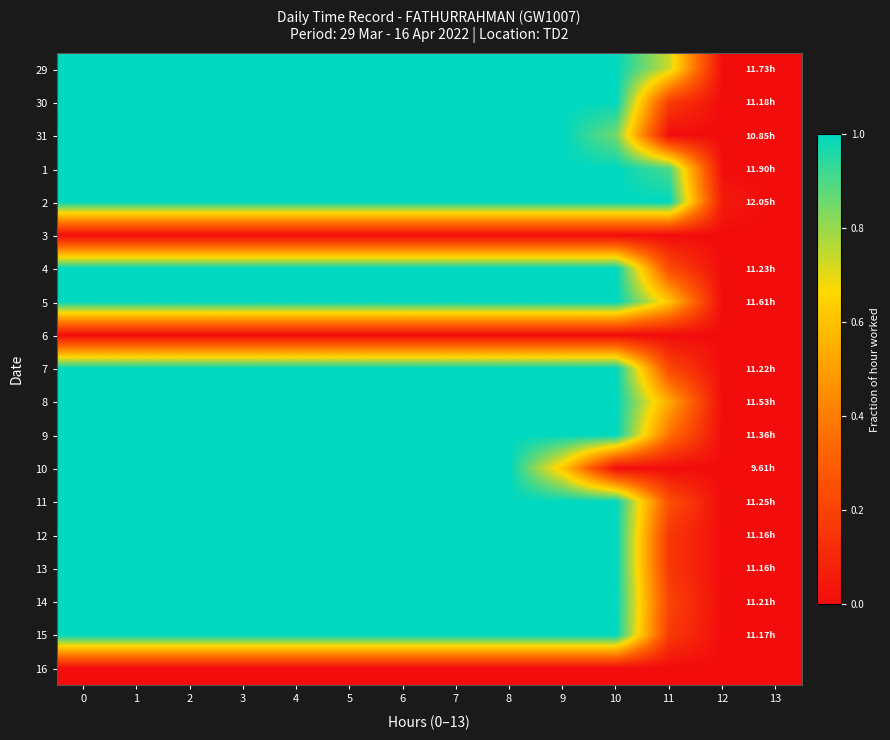

Reading left to right, what are all the values shown in this chart?

29: 0=1.0	1=1.0	2=1.0	3=1.0	4=1.0	5=1.0	6=1.0	7=1.0	8=1.0	9=1.0	10=1.0	11=0.7	12=0.0	13=0.0
30: 0=1.0	1=1.0	2=1.0	3=1.0	4=1.0	5=1.0	6=1.0	7=1.0	8=1.0	9=1.0	10=1.0	11=0.2	12=0.0	13=0.0
31: 0=1.0	1=1.0	2=1.0	3=1.0	4=1.0	5=1.0	6=1.0	7=1.0	8=1.0	9=1.0	10=0.8	11=0.0	12=0.0	13=0.0
1: 0=1.0	1=1.0	2=1.0	3=1.0	4=1.0	5=1.0	6=1.0	7=1.0	8=1.0	9=1.0	10=1.0	11=0.9	12=0.0	13=0.0
2: 0=1.0	1=1.0	2=1.0	3=1.0	4=1.0	5=1.0	6=1.0	7=1.0	8=1.0	9=1.0	10=1.0	11=1.0	12=0.1	13=0.0
3: 0=0.0	1=0.0	2=0.0	3=0.0	4=0.0	5=0.0	6=0.0	7=0.0	8=0.0	9=0.0	10=0.0	11=0.0	12=0.0	13=0.0
4: 0=1.0	1=1.0	2=1.0	3=1.0	4=1.0	5=1.0	6=1.0	7=1.0	8=1.0	9=1.0	10=1.0	11=0.2	12=0.0	13=0.0
5: 0=1.0	1=1.0	2=1.0	3=1.0	4=1.0	5=1.0	6=1.0	7=1.0	8=1.0	9=1.0	10=1.0	11=0.6	12=0.0	13=0.0
6: 0=0.0	1=0.0	2=0.0	3=0.0	4=0.0	5=0.0	6=0.0	7=0.0	8=0.0	9=0.0	10=0.0	11=0.0	12=0.0	13=0.0
7: 0=1.0	1=1.0	2=1.0	3=1.0	4=1.0	5=1.0	6=1.0	7=1.0	8=1.0	9=1.0	10=1.0	11=0.2	12=0.0	13=0.0
8: 0=1.0	1=1.0	2=1.0	3=1.0	4=1.0	5=1.0	6=1.0	7=1.0	8=1.0	9=1.0	10=1.0	11=0.5	12=0.0	13=0.0
9: 0=1.0	1=1.0	2=1.0	3=1.0	4=1.0	5=1.0	6=1.0	7=1.0	8=1.0	9=1.0	10=1.0	11=0.4	12=0.0	13=0.0
10: 0=1.0	1=1.0	2=1.0	3=1.0	4=1.0	5=1.0	6=1.0	7=1.0	8=1.0	9=0.6	10=0.0	11=0.0	12=0.0	13=0.0
11: 0=1.0	1=1.0	2=1.0	3=1.0	4=1.0	5=1.0	6=1.0	7=1.0	8=1.0	9=1.0	10=1.0	11=0.2	12=0.0	13=0.0
12: 0=1.0	1=1.0	2=1.0	3=1.0	4=1.0	5=1.0	6=1.0	7=1.0	8=1.0	9=1.0	10=1.0	11=0.2	12=0.0	13=0.0
13: 0=1.0	1=1.0	2=1.0	3=1.0	4=1.0	5=1.0	6=1.0	7=1.0	8=1.0	9=1.0	10=1.0	11=0.2	12=0.0	13=0.0
14: 0=1.0	1=1.0	2=1.0	3=1.0	4=1.0	5=1.0	6=1.0	7=1.0	8=1.0	9=1.0	10=1.0	11=0.2	12=0.0	13=0.0
15: 0=1.0	1=1.0	2=1.0	3=1.0	4=1.0	5=1.0	6=1.0	7=1.0	8=1.0	9=1.0	10=1.0	11=0.2	12=0.0	13=0.0
16: 0=0.0	1=0.0	2=0.0	3=0.0	4=0.0	5=0.0	6=0.0	7=0.0	8=0.0	9=0.0	10=0.0	11=0.0	12=0.0	13=0.0